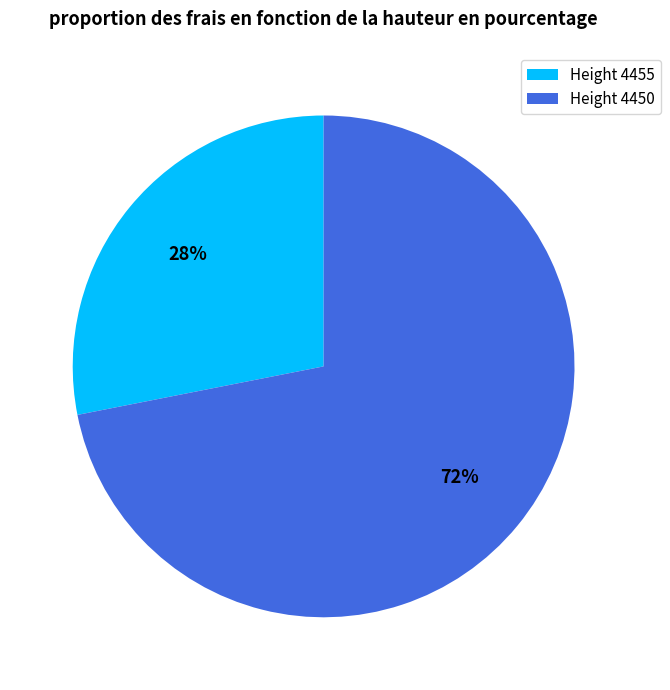

Rank the categories by value from highest to lowest.

Height 4450, Height 4455